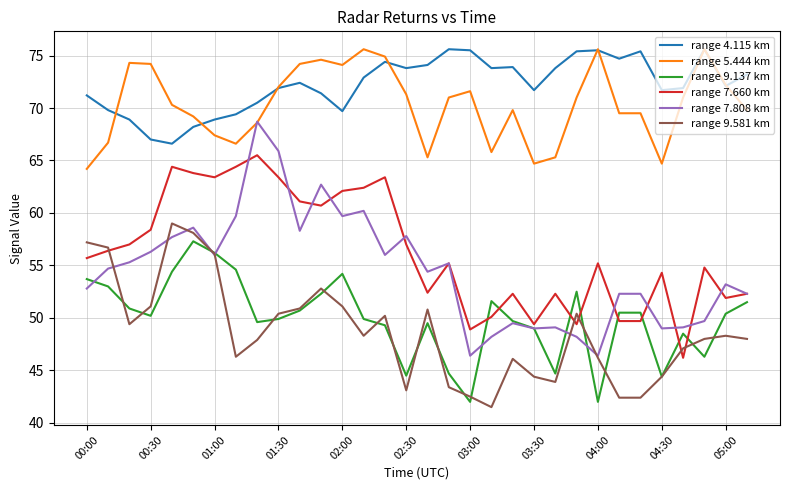

Which series has the widest spread of values?

range 7.808 km